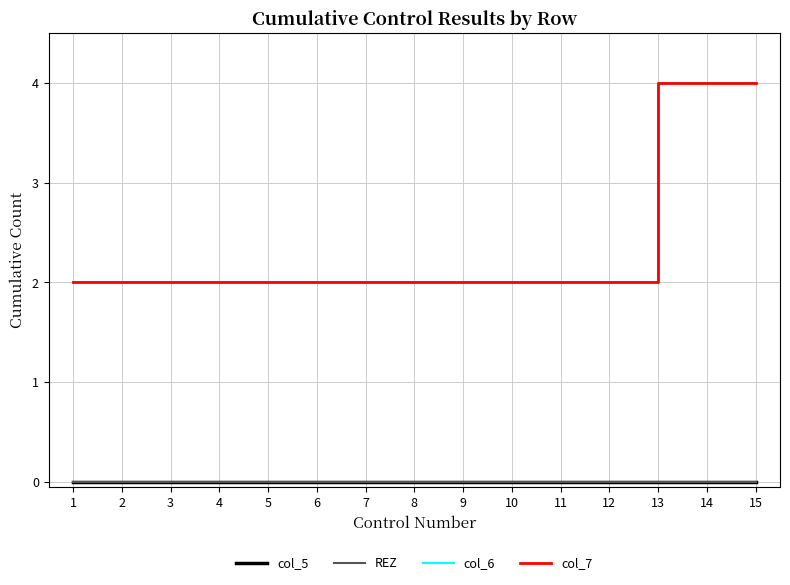

Which series has the largest total across all categories?

col_6